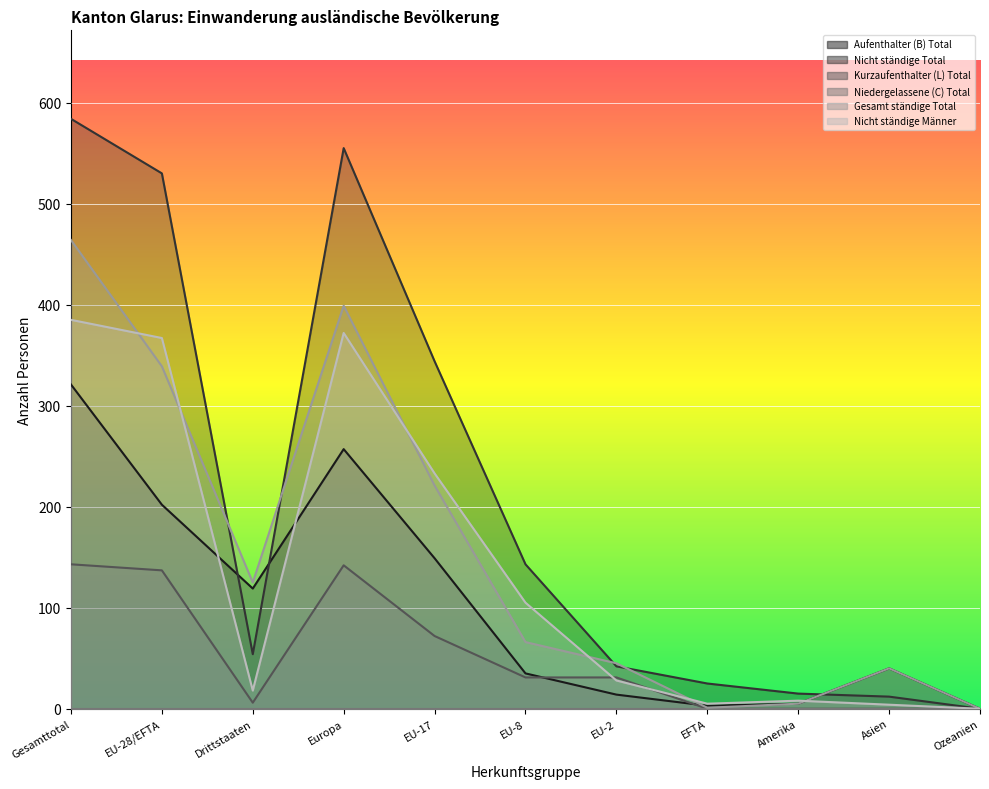

How many data points in Aufenthalter (B) Total are above 40?

5